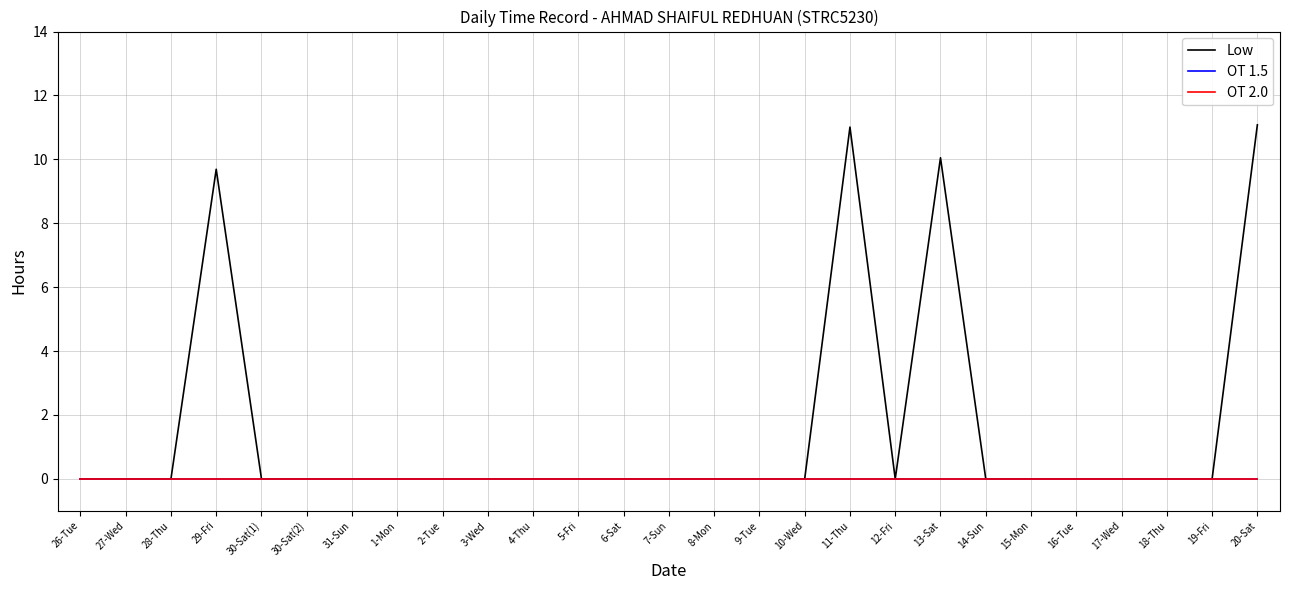

How many lines are shown in the chart?

3